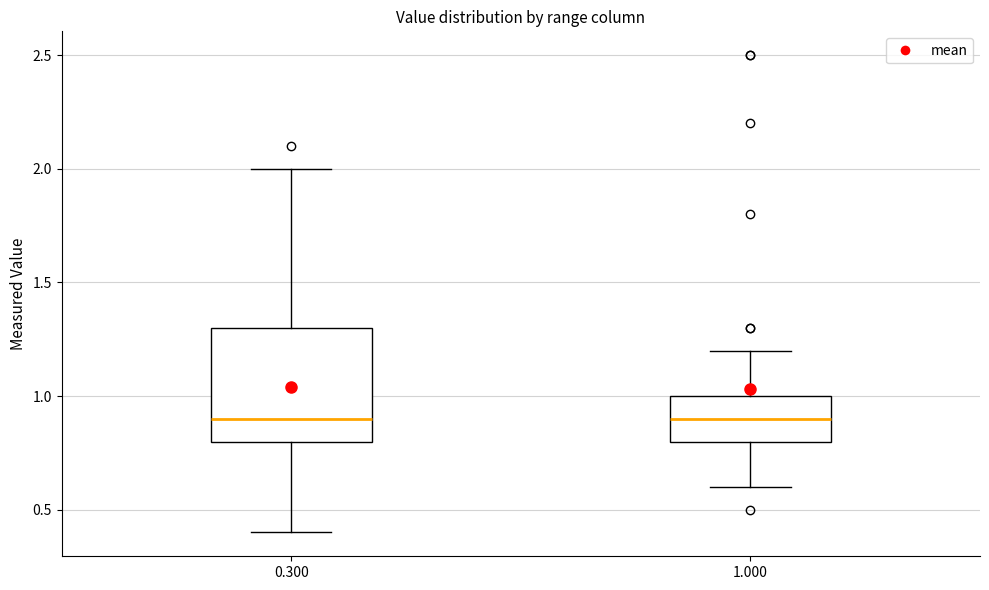

Reading left to right, transcribe this box plot: for each box, give where its median line is, the range the box spans, and where its two whiskers end, as read against the y-axis. The values are not printed on the chart, so give them approximately, as read against the axis.

0.300: median 0.9, box 0.8 to 1.3, whiskers 0.4 to 2.0
1.000: median 0.9, box 0.8 to 1.0, whiskers 0.6 to 1.2